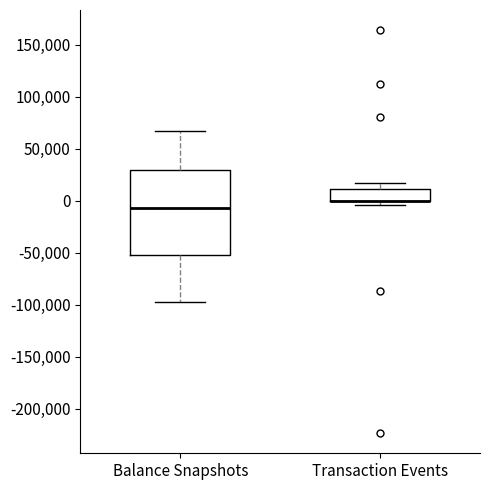

Reading left to right, read every box against the y-axis: the position of its median line, the range the box covers, and the ends of its whiskers. The values are not printed on the chart, so give them approximately, as read against the axis.

Balance Snapshots: median -5000, box -50000 to 30000, whiskers -95000 to 65000
Transaction Events: median 0 (drawn on the box's lower edge), box 0 to 10000, whiskers -5000 to 15000